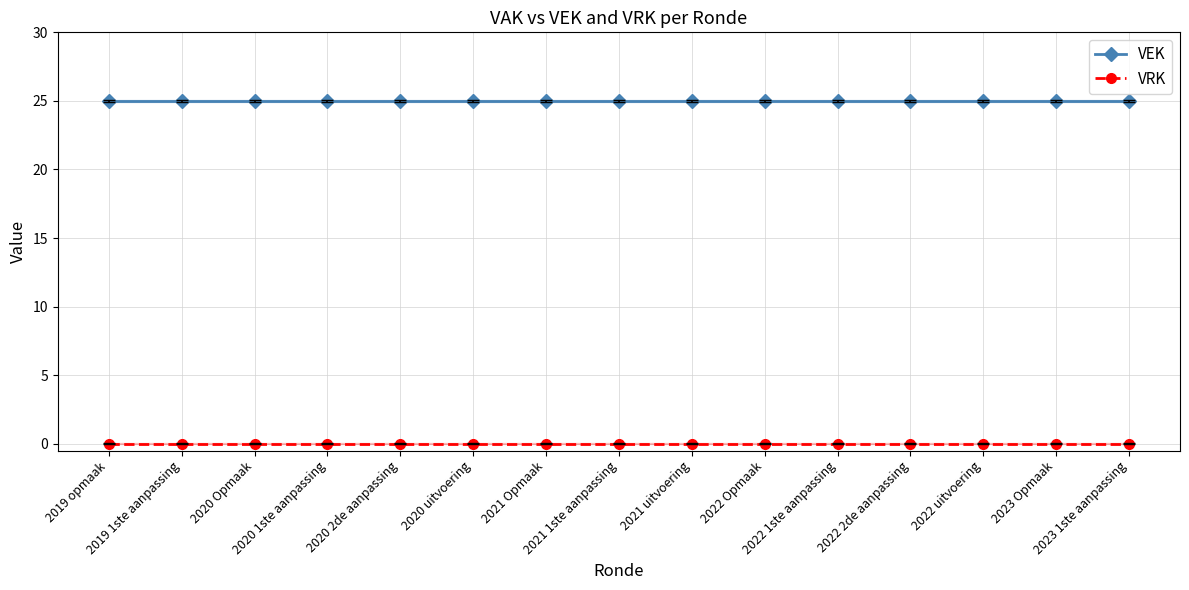

What position from the right is 2023 1ste aanpassing?

1